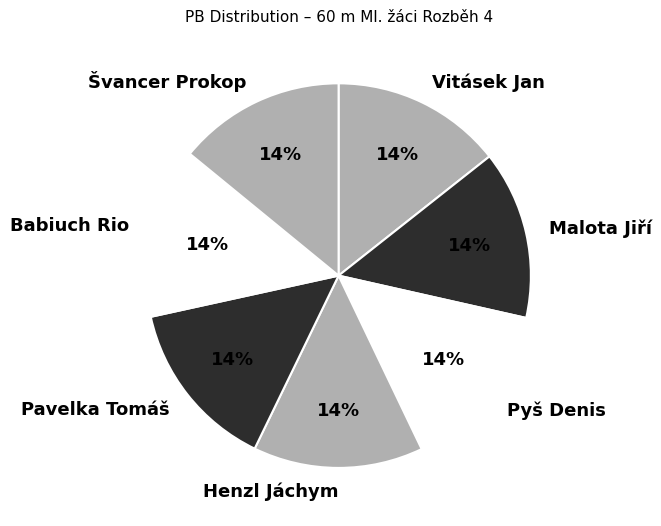

The Henzl Jáchym slice represents 5% of the pie. True or false?

False